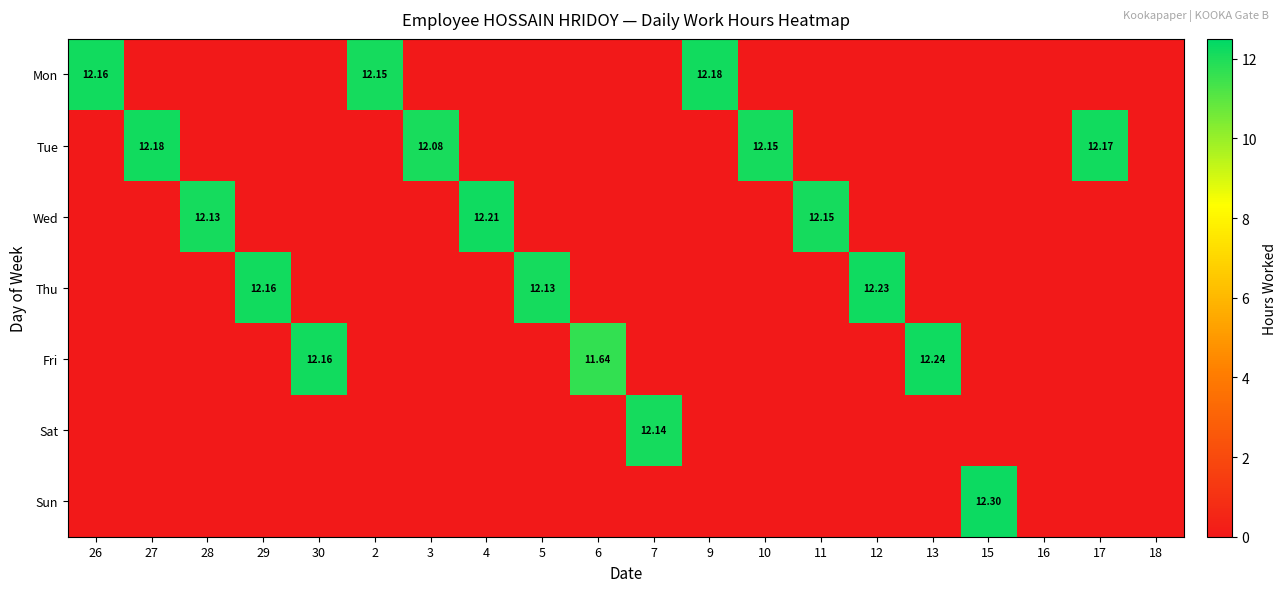

At how many categories does at least one series exceed 1?

18